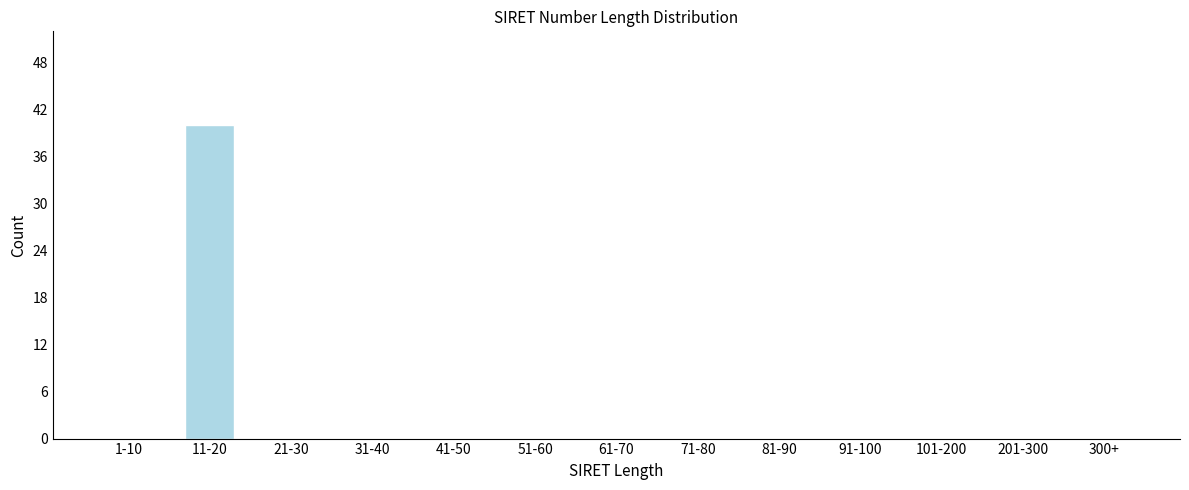

Reading left to right, list all the values displayed in this chart.

1-10=0	11-20=40	21-30=0	31-40=0	41-50=0	51-60=0	61-70=0	71-80=0	81-90=0	91-100=0	101-200=0	201-300=0	300+=0